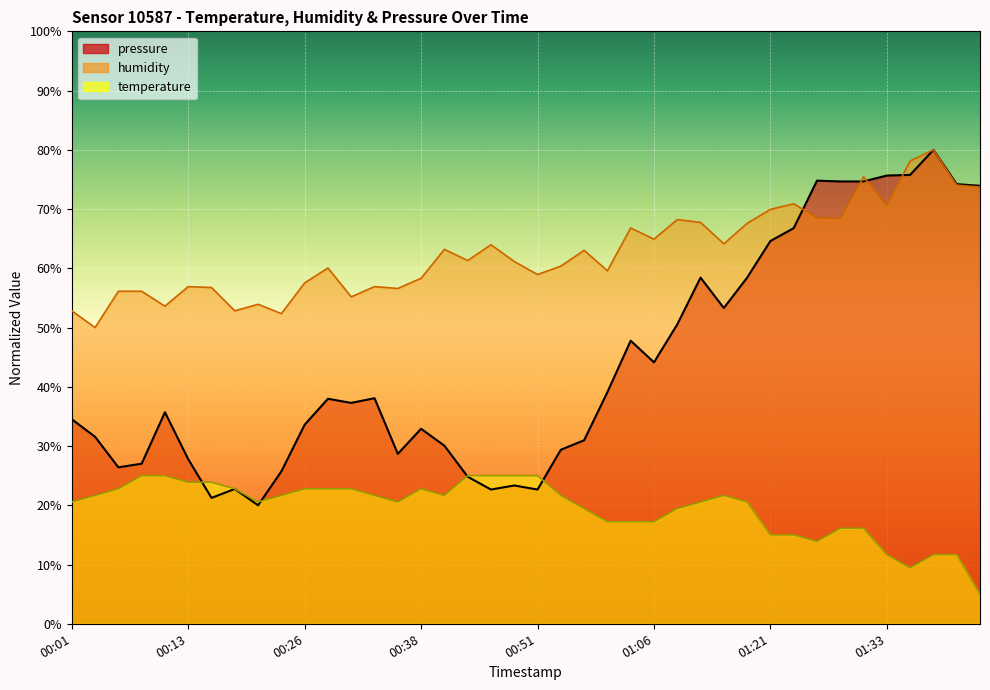

Which has a higher value, 00:21 or 01:36?

01:36